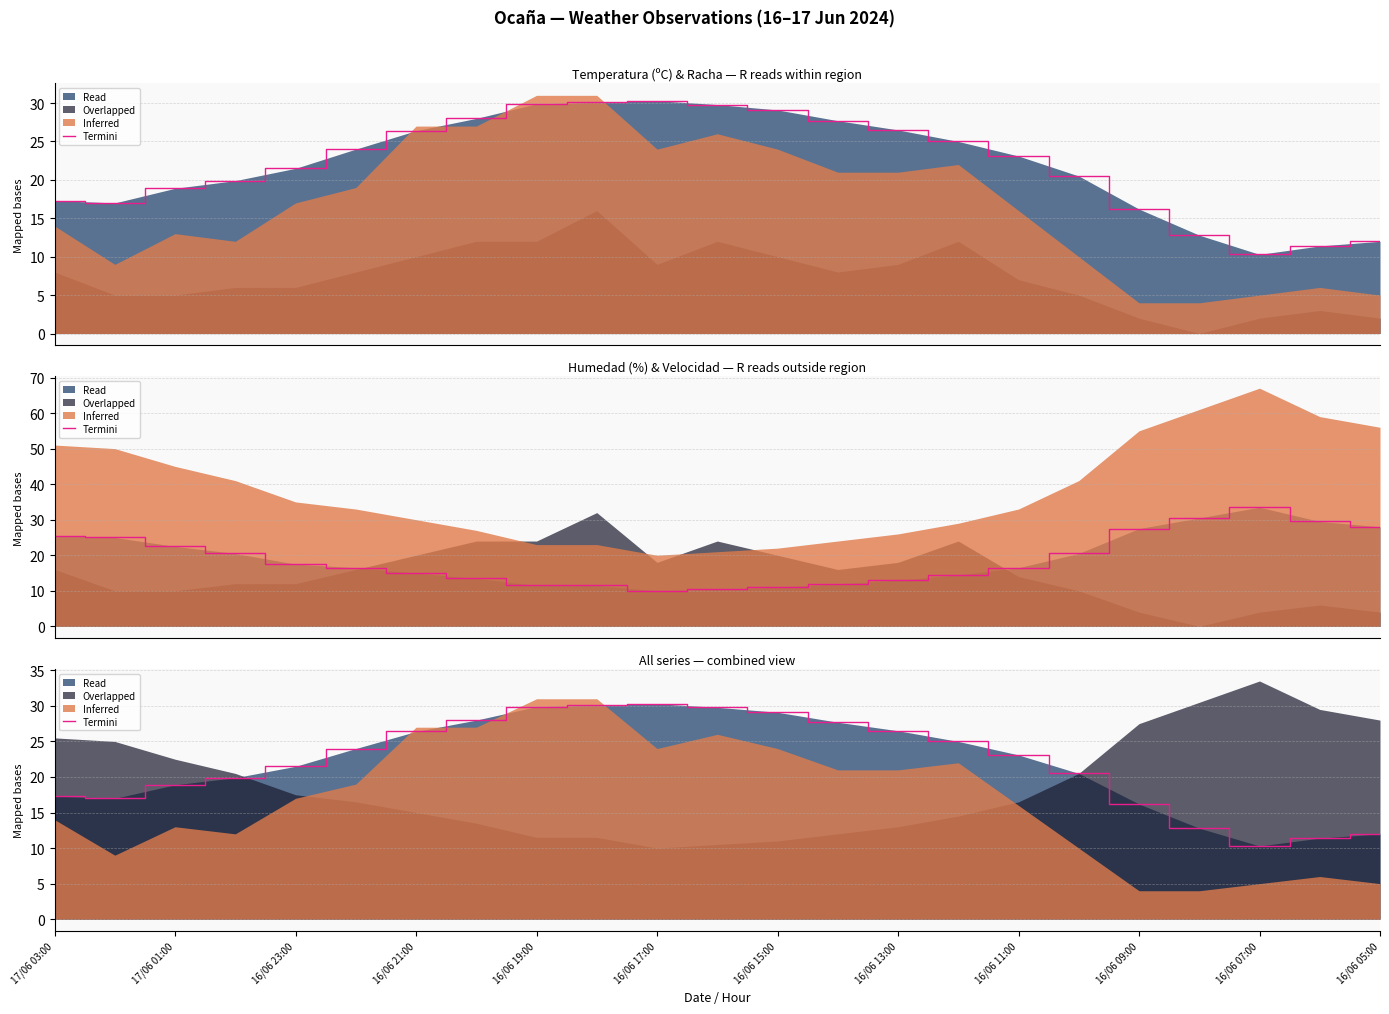

What is the sum of the values at 16/06 07:00 and 16/06 09:00?

60.4